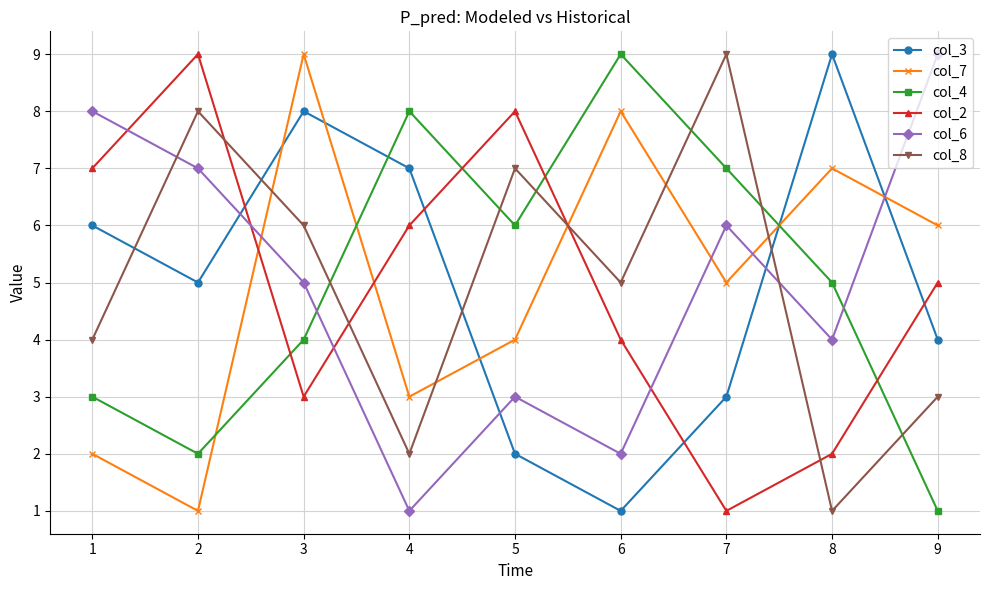

Between 1 and 2, which series saw the biggest shift?

col_8